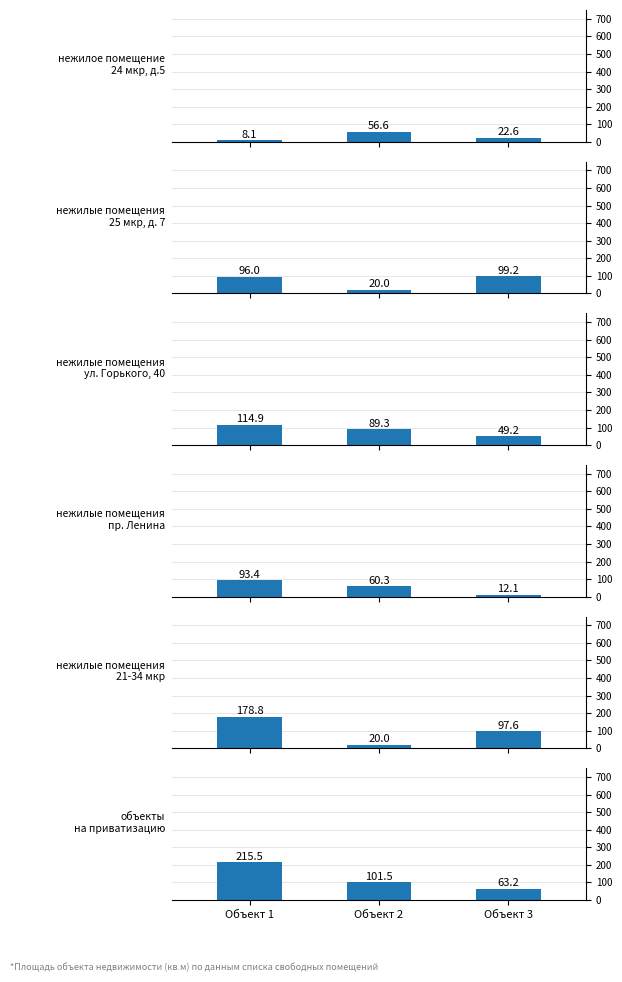

Which label corresponds to the largest value in the chart?

Объект 1